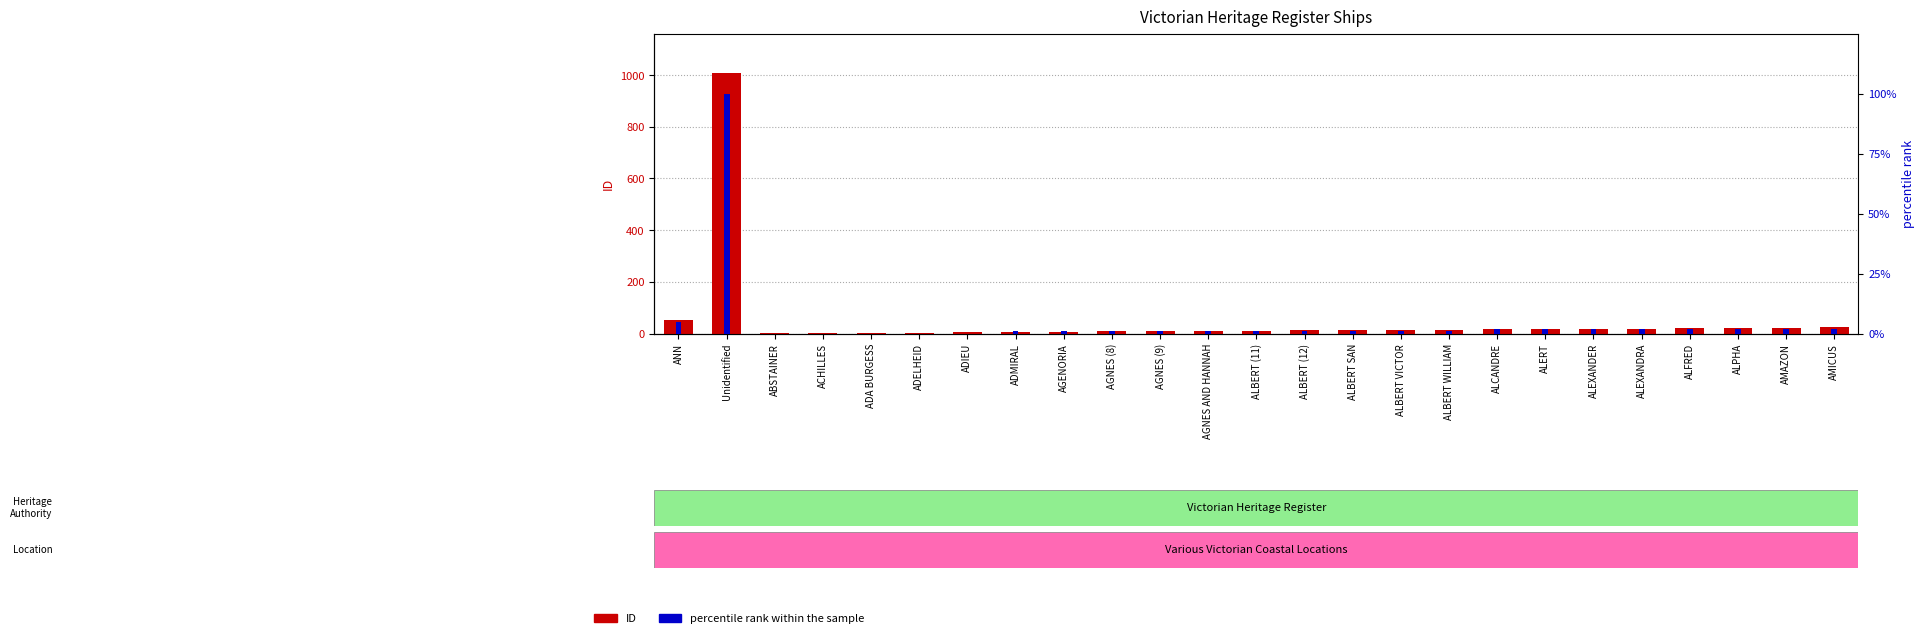

Reading right to left, what are all the values shown in this chart?

ID: AMICUS=24	AMAZON=23	ALPHA=22	ALFRED=20	ALEXANDRA=19	ALEXANDER=18	ALERT=17	ALCANDRE=16	ALBERT WILLIAM=15	ALBERT VICTOR=14	ALBERT SAN=13	ALBERT (12)=12	ALBERT (11)=11	AGNES AND HANNAH=10	AGNES (9)=9	AGNES (8)=8	AGENORIA=7	ADMIRAL=6	ADIEU=5	ADELHEID=4	ADA BURGESS=3	ACHILLES=2	ABSTAINER=1	Unidentified=1009	ANN=51
percentile rank within the sample: AMICUS=2	AMAZON=2	ALPHA=2	ALFRED=2	ALEXANDRA=2	ALEXANDER=2	ALERT=2	ALCANDRE=2	ALBERT WILLIAM=1	ALBERT VICTOR=1	ALBERT SAN=1	ALBERT (12)=1	ALBERT (11)=1	AGNES AND HANNAH=1	AGNES (9)=1	AGNES (8)=1	AGENORIA=1	ADMIRAL=1	ADIEU=0	ADELHEID=0	ADA BURGESS=0	ACHILLES=0	ABSTAINER=0	Unidentified=100	ANN=5